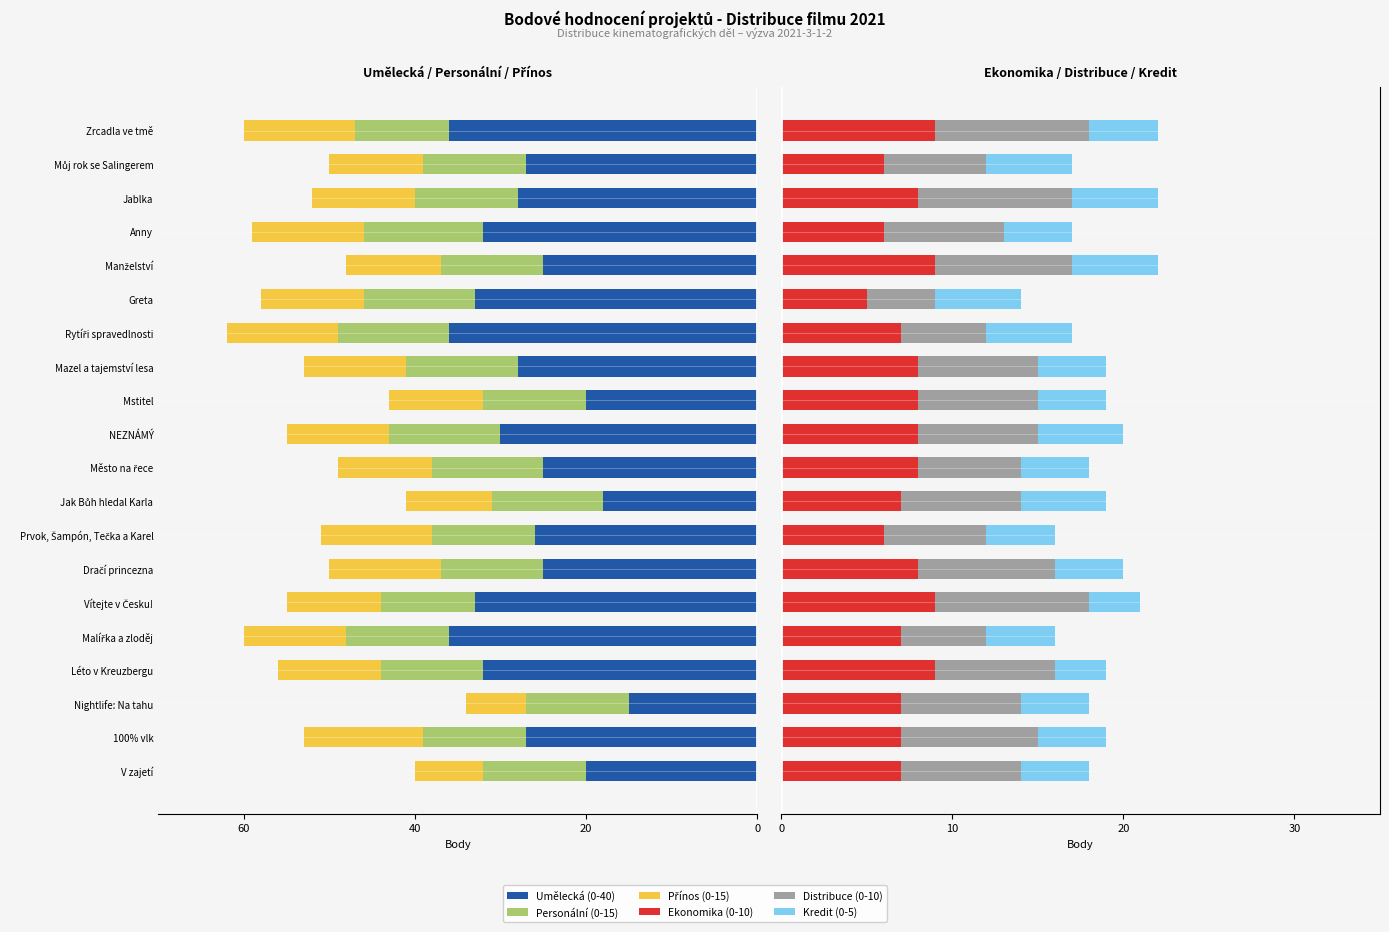

Is it true that Ekonomika (0-10) equals 11 at Dračí princezna?

False